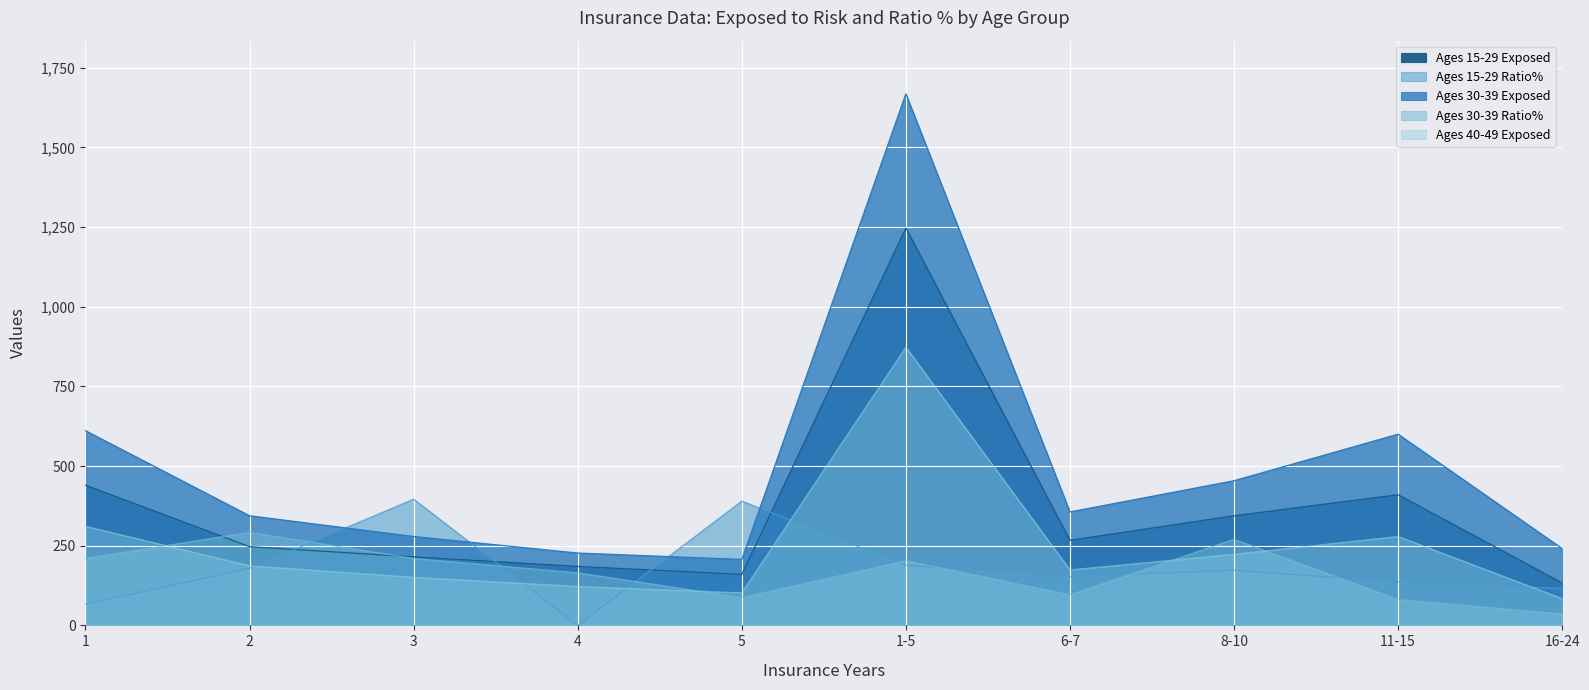

At which category does Ages 15-29 Exposed reach its first local valley?

5